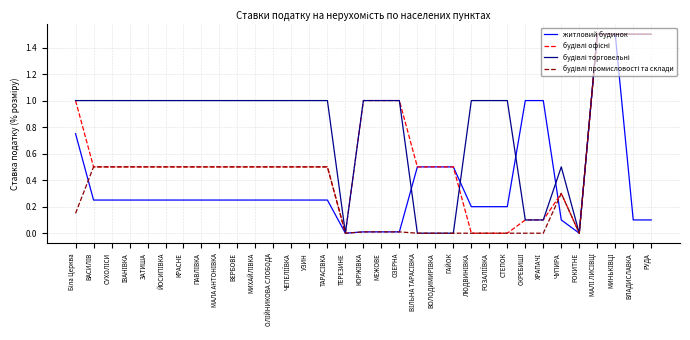

What is the maximum value shown in the chart?

1.5